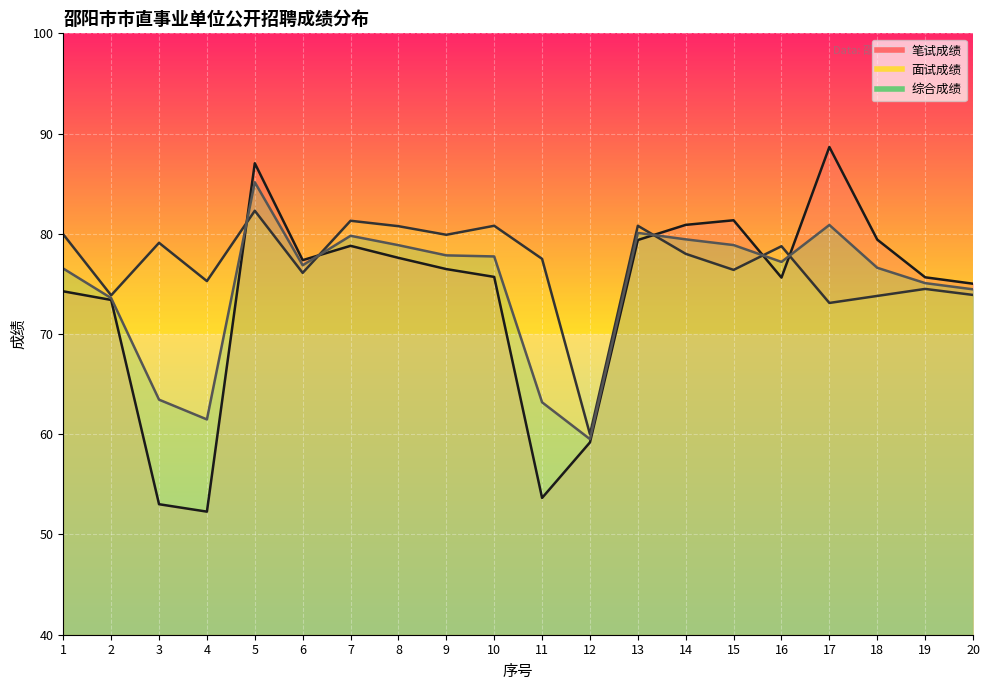

True or false: 综合成绩 has a value of 61.5 at 4.

True